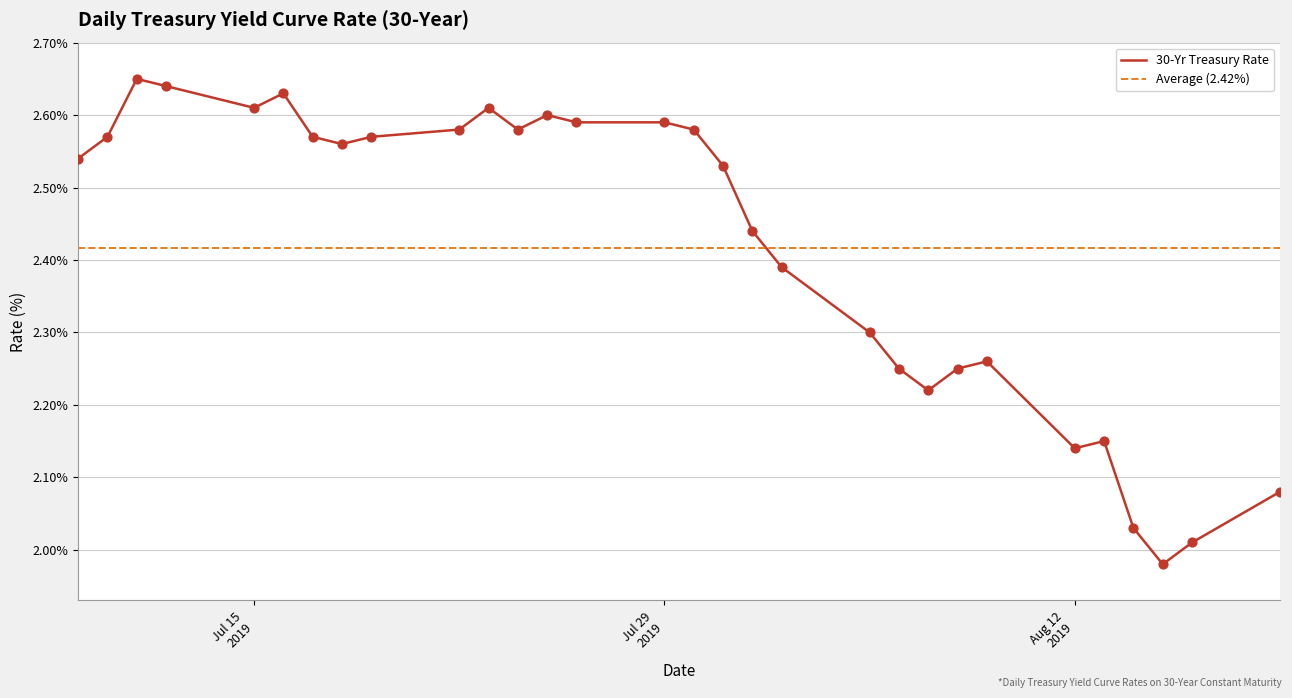

What is the ratio of the value at 2019-08-08 to the value at 2019-07-16?

0.9